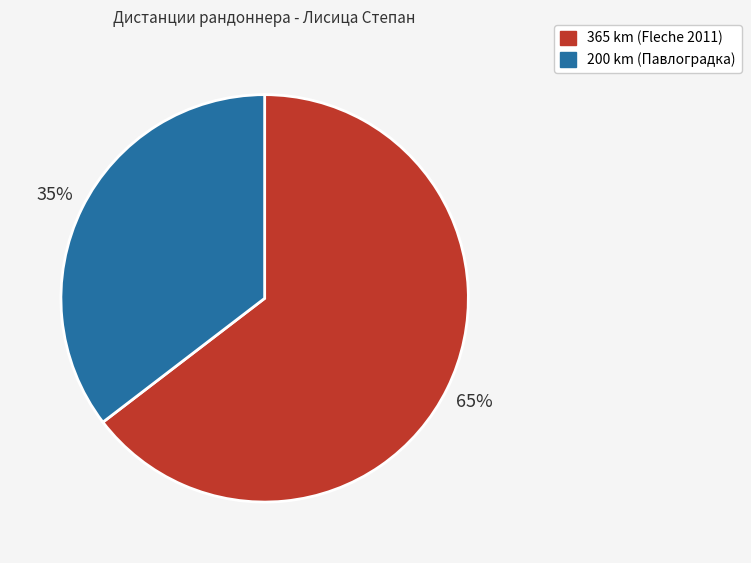

What is the smallest slice in the pie chart?

200